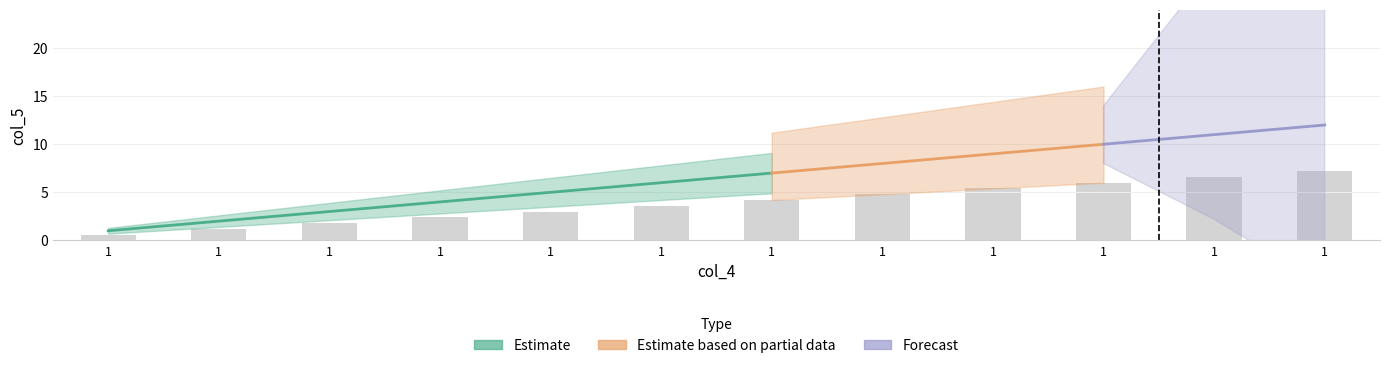

Rank the categories by value from highest to lowest.

1, 1, 1, 1, 1, 1, 1, 1, 1, 1, 1, 1